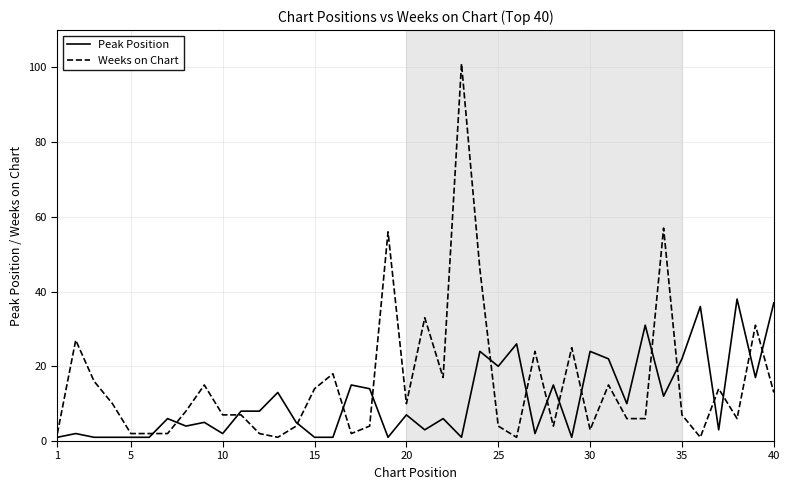

List the series in order of their overall mean, highest first.

Weeks on Chart, Peak Position